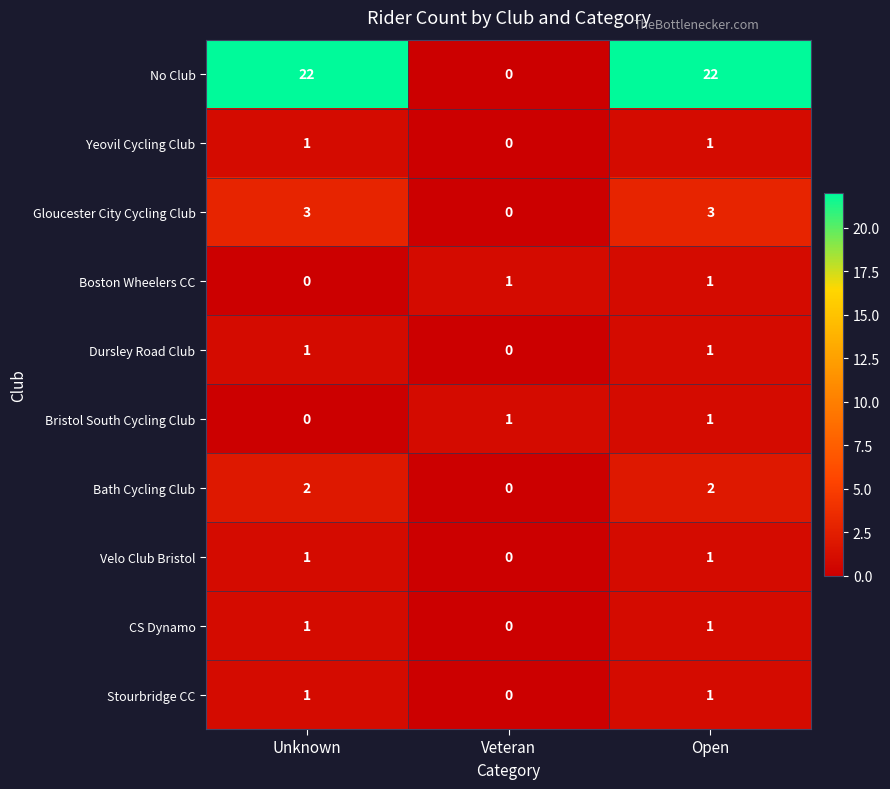

Count the number of data series in this chart.

10